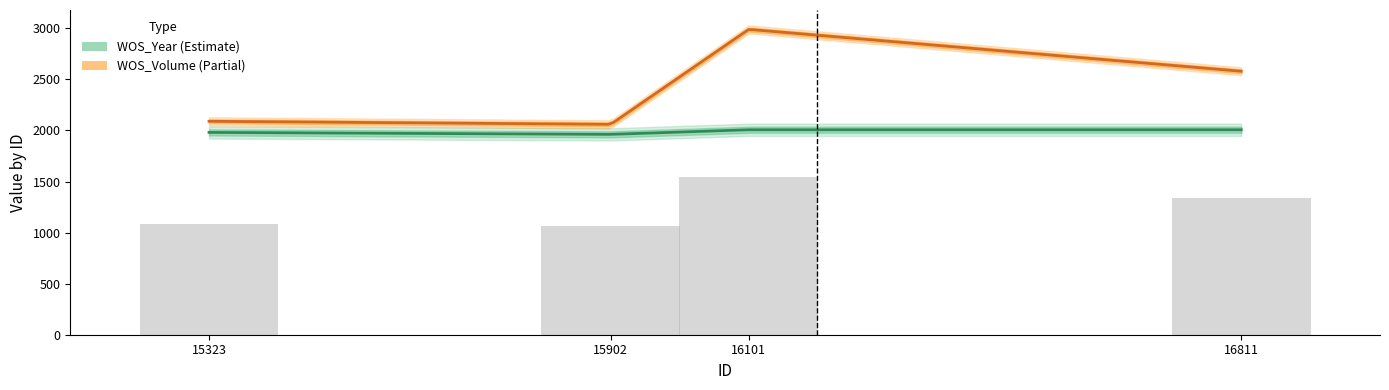

Are the bars grouped side by side (vs. stacked)?

No